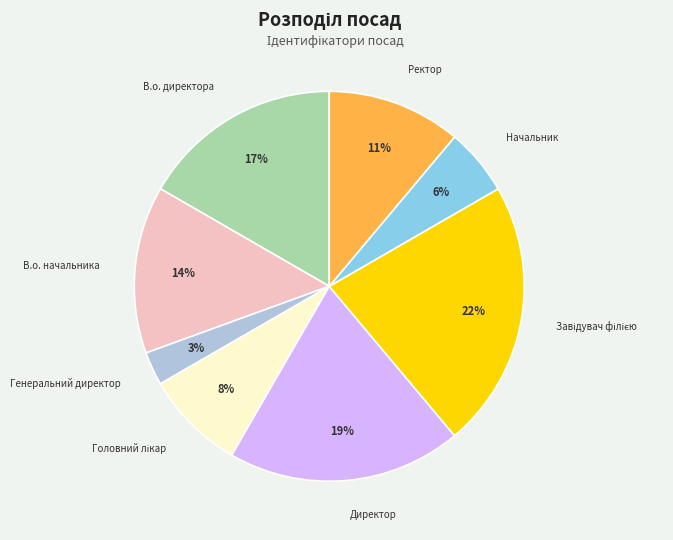

To the nearest percent, what is the average slice percentage?

12%